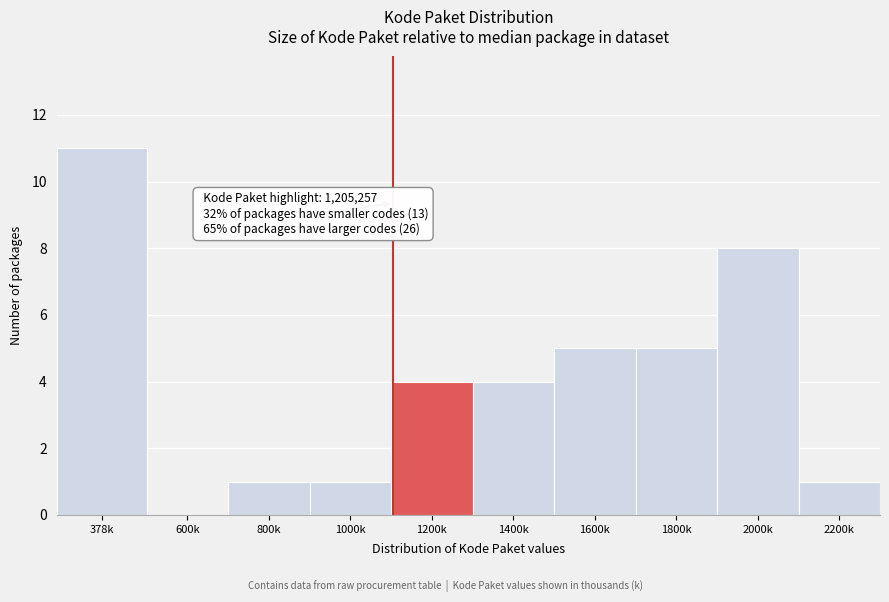

Reading right to left, what are all the values shown in this chart?

2200k=1	2000k=8	1800k=5	1600k=5	1400k=4	1200k=4	1000k=1	800k=1	600k=0	378k=11